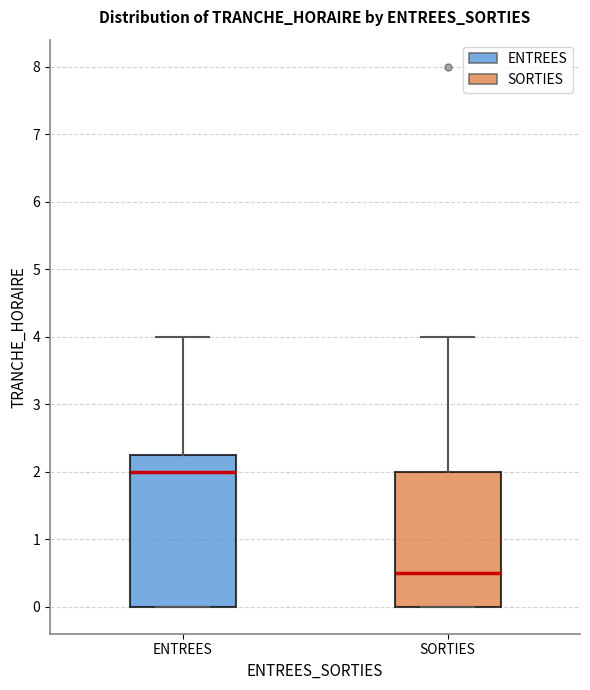

Which box's median line is the highest?

ENTREES